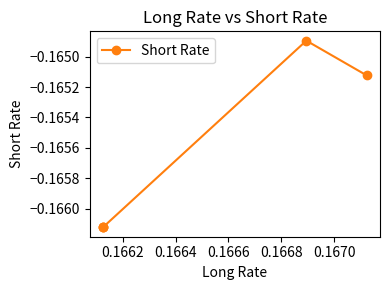

What is the sum of the values at 0.1664 and 0.1668?

-0.3